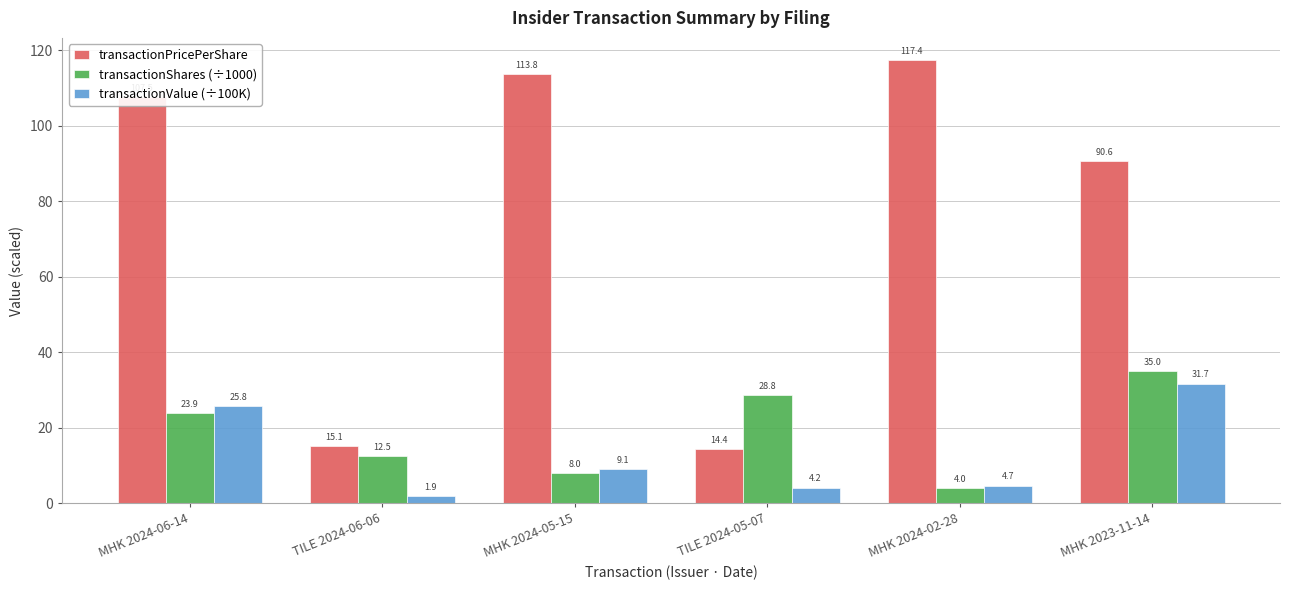

Where does the transactionPricePerShare series first go above 107?

MHK 2024-06-14